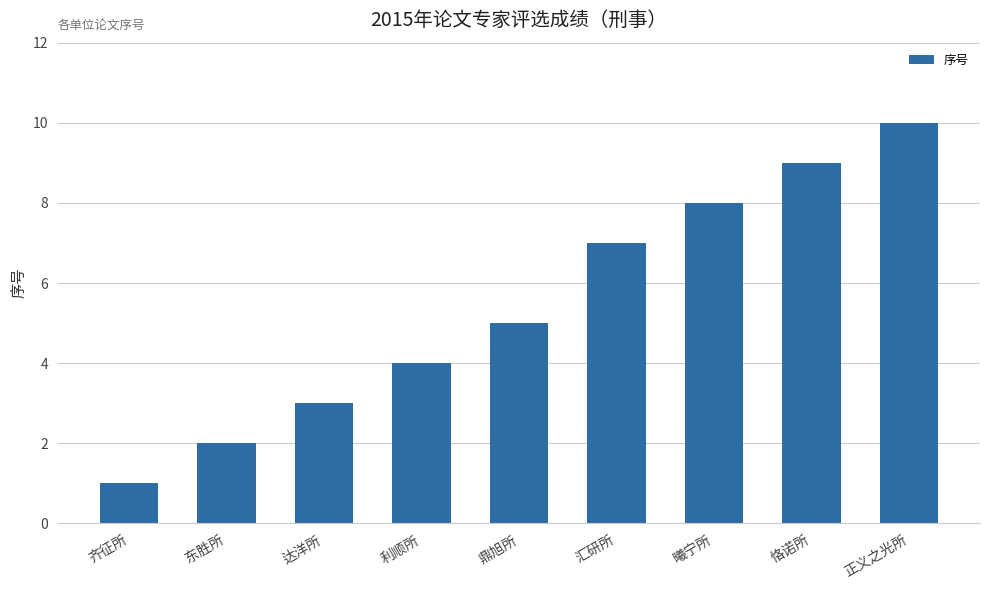

What is the minimum value shown in the chart?

1